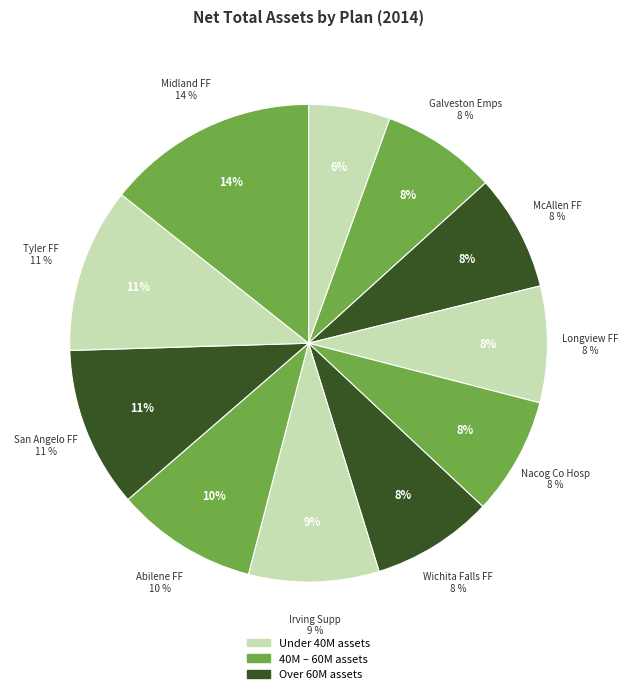

Does San Angelo FF account for over 50% of the chart?

No